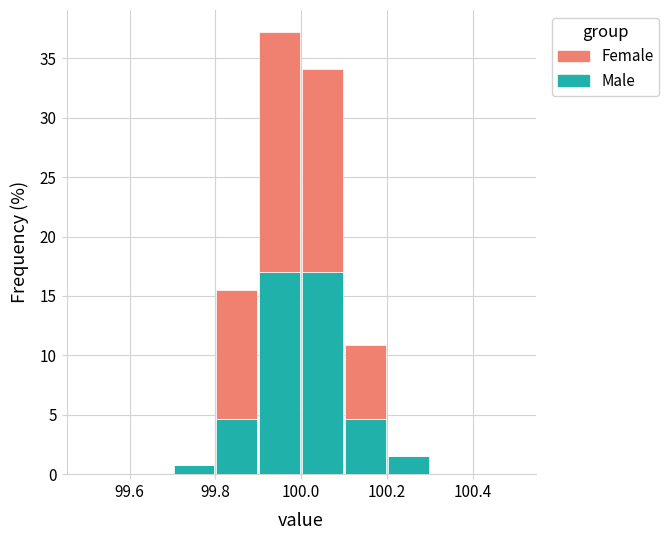

Reading left to right, transcribe this chart: for each stacked bar, give the range it covers on the x-axis and its total height. The values are not printed on the chart, so give them approximately, as read against the axis.

99.5 to 99.6: 0
99.6 to 99.7: 0
99.7 to 99.8: 1.0
99.8 to 99.9: 15.5
99.9 to 100.0: 37.0
100.0 to 100.1: 34.0
100.1 to 100.2: 11.0
100.2 to 100.3: 1.5
100.3 to 100.4: 0
100.4 to 100.5: 0